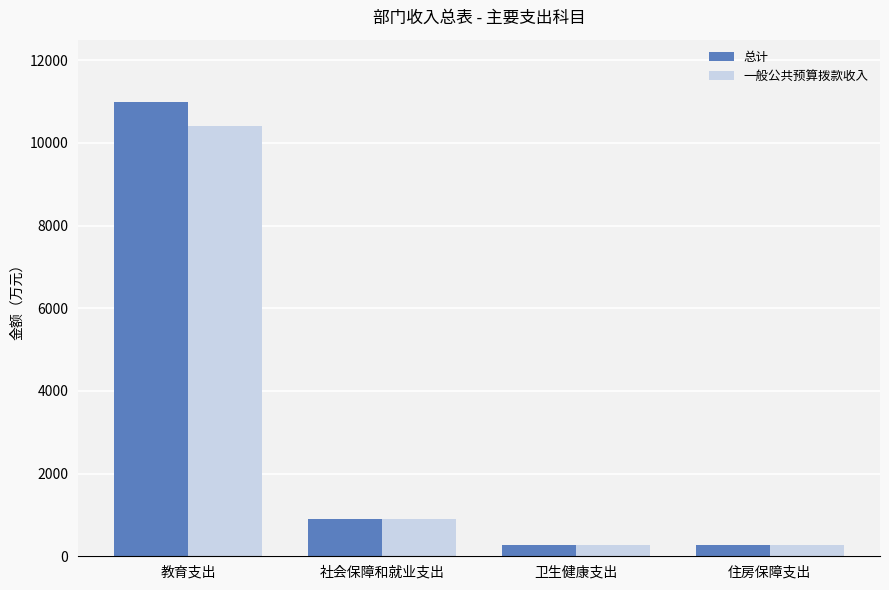

How many data points in 总计 are less than 902?

2